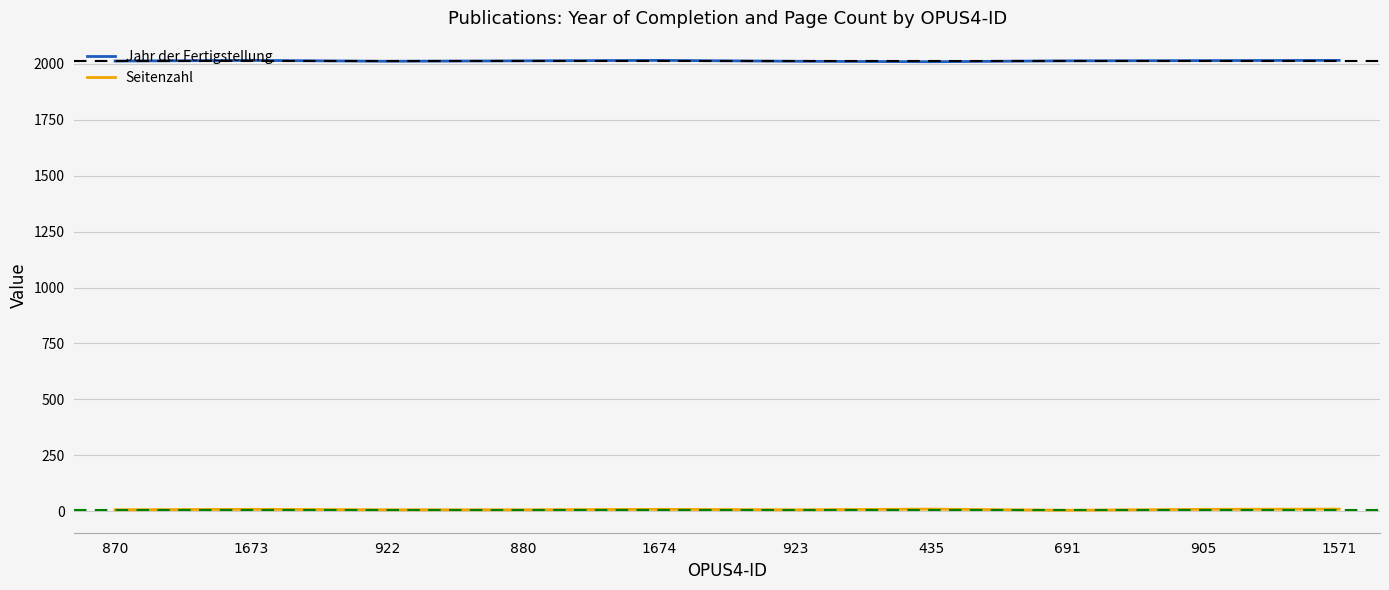

True or false: Seitenzahl and Jahr der Fertigstellung cross at least once.

False